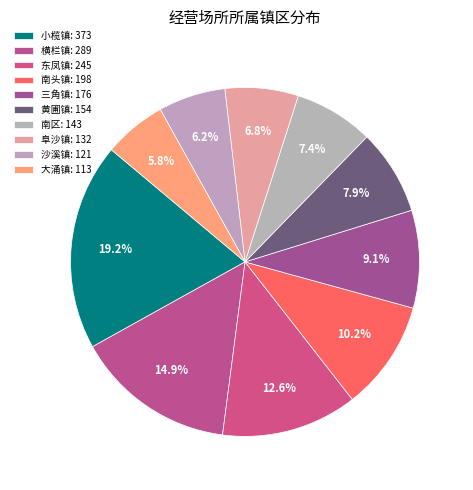

How many slices are in this pie chart?

10